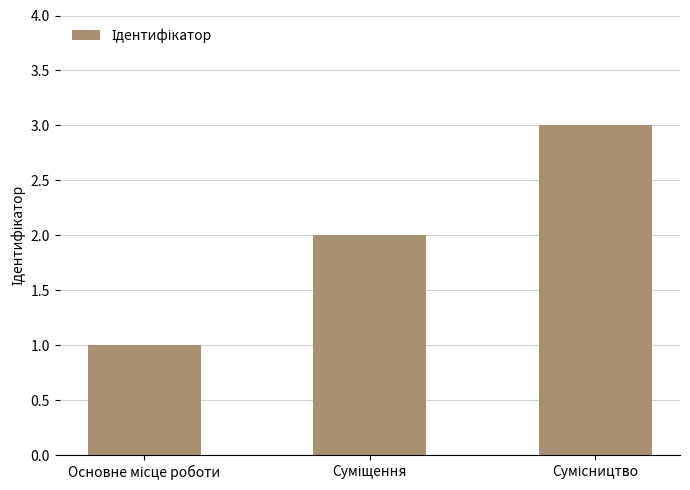

What is the sum of all values?

6